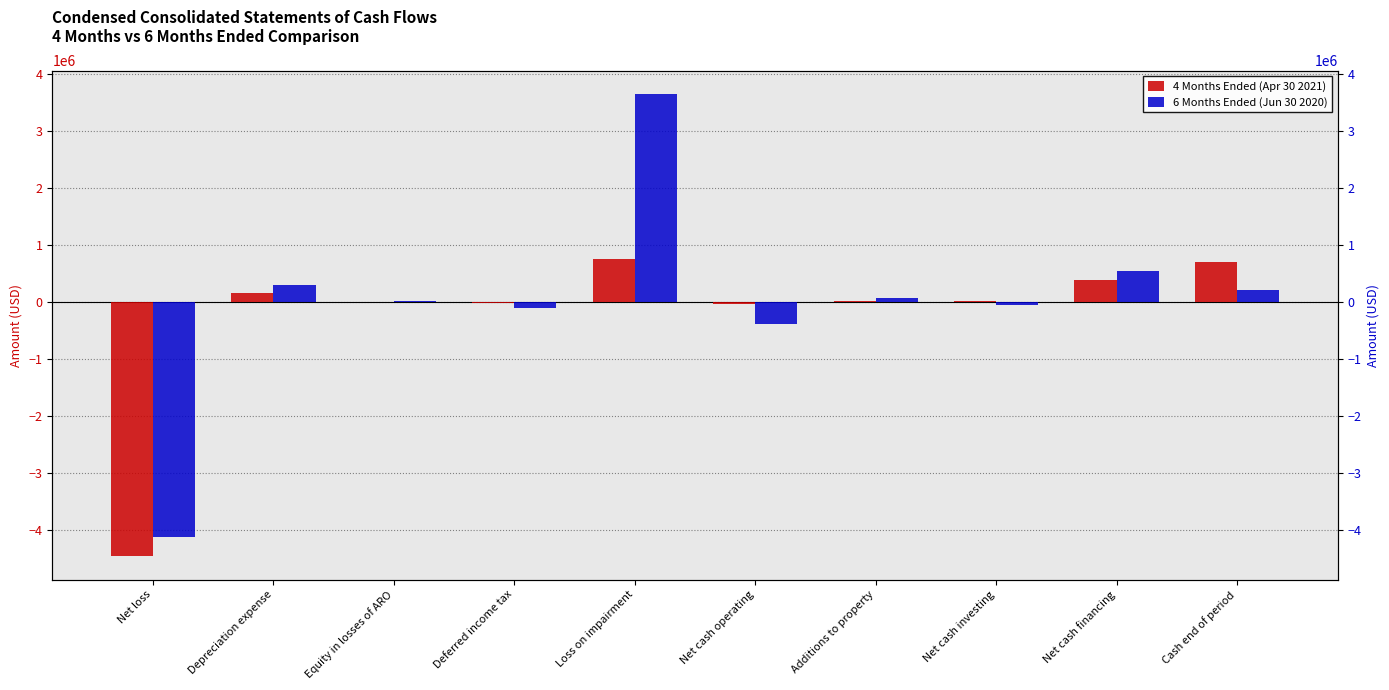

Which has a higher value, Equity in losses of ARO or Net loss?

Equity in losses of ARO